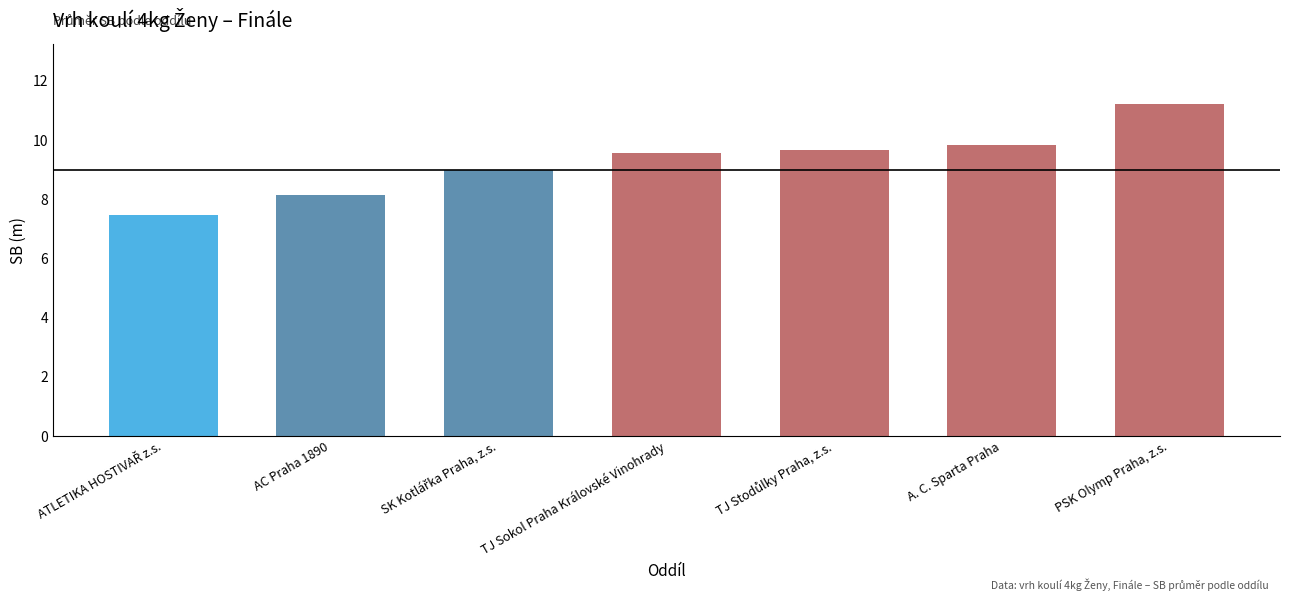

What is the label of the 6th bar from the right?

AC Praha 1890